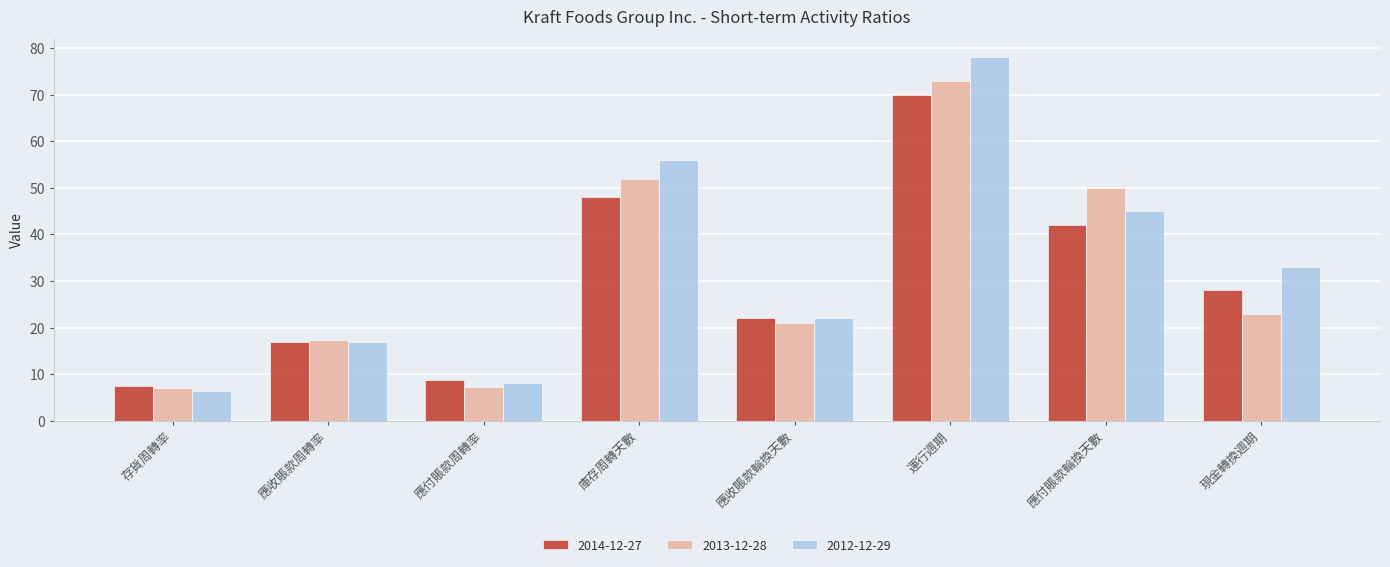

Read the 2014-12-27 value at 應收賬款輪換天數.

22.0